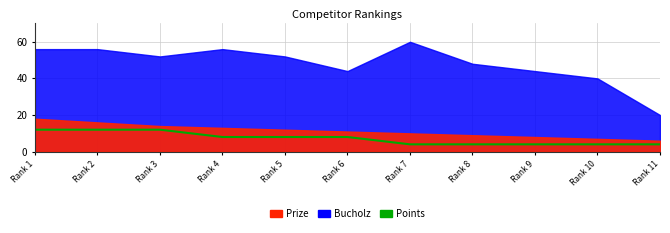

What is the smallest value displayed?

4